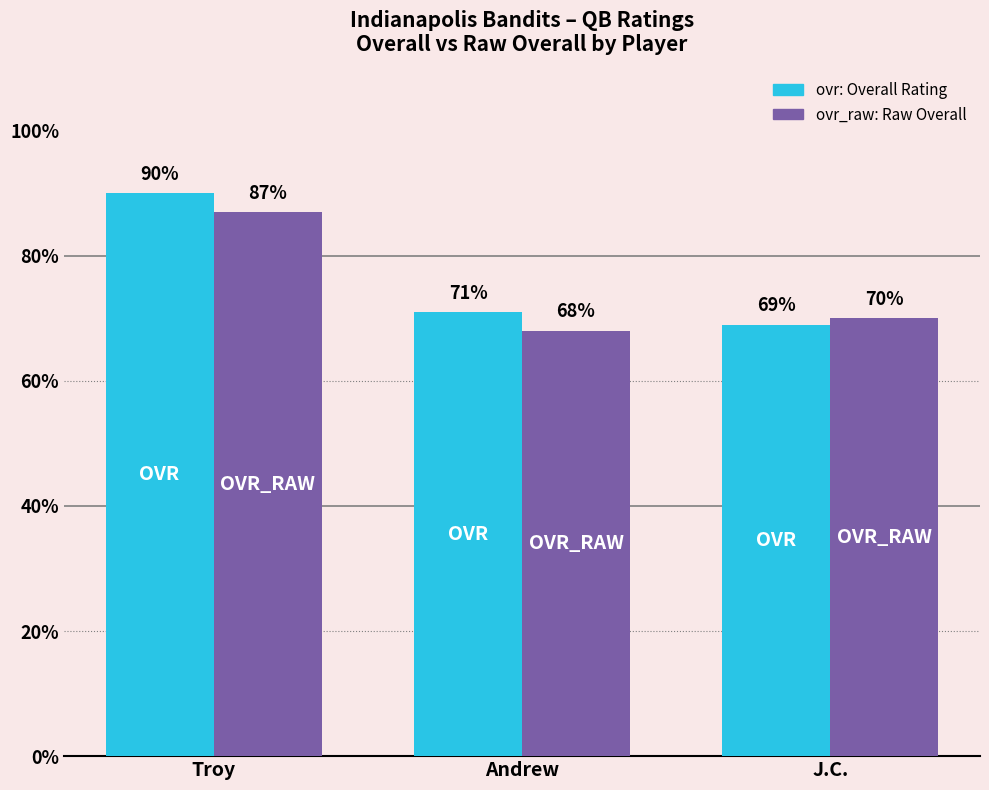

What is the spread (max minus min) of values at Andrew?

3